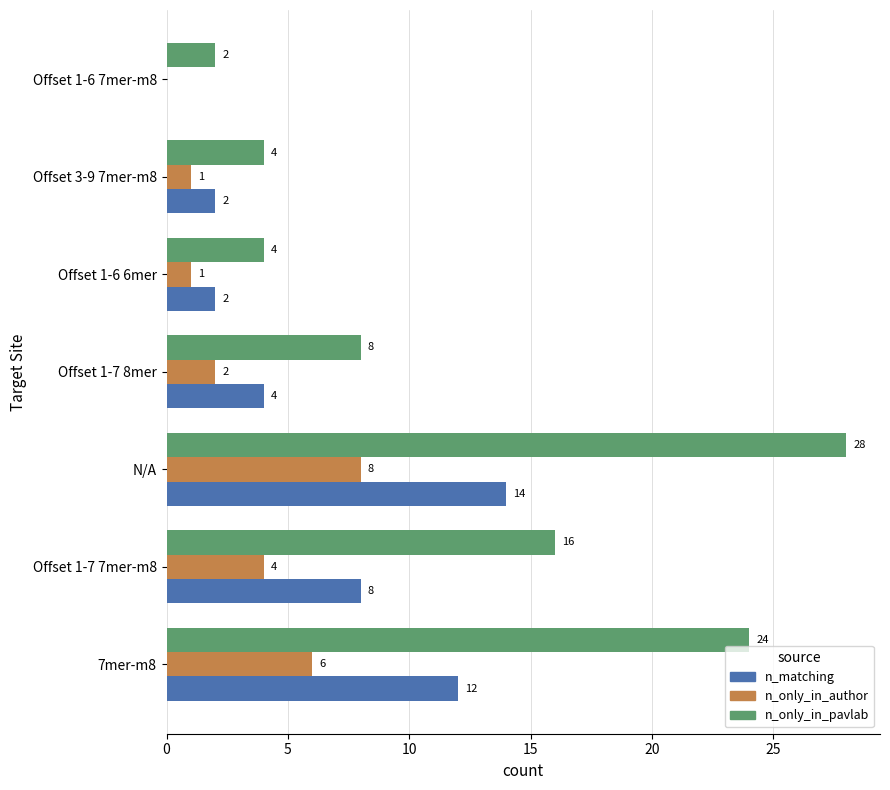

Is it true that n_matching equals 2 at Offset 3-9 7mer-m8?

True